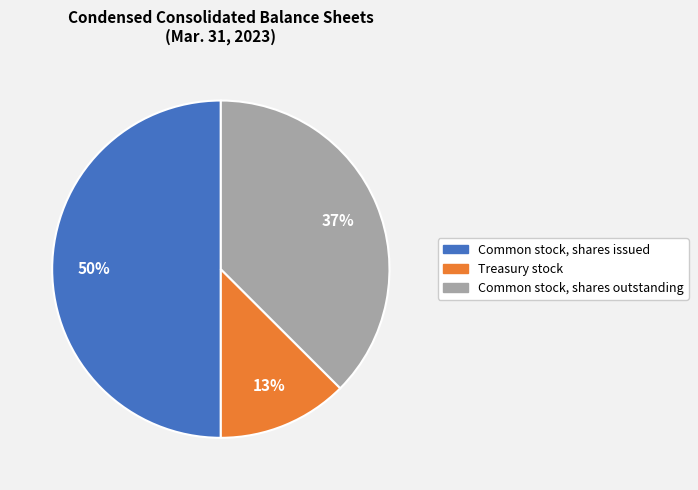

To the nearest percent, what is the average slice percentage?

33%